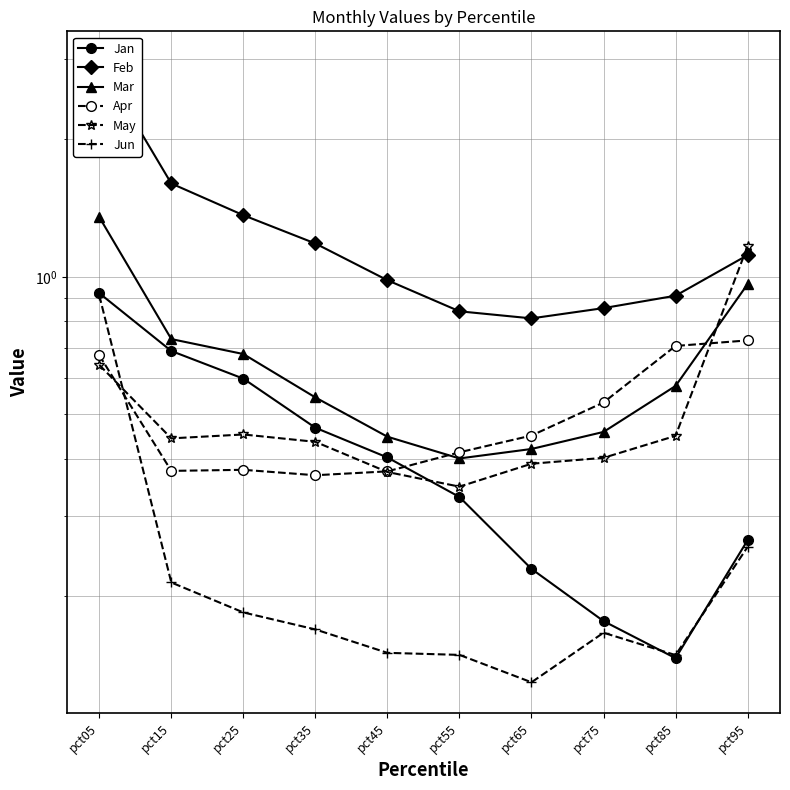

Is it true that Jan equals 0.8 at pct35?

False